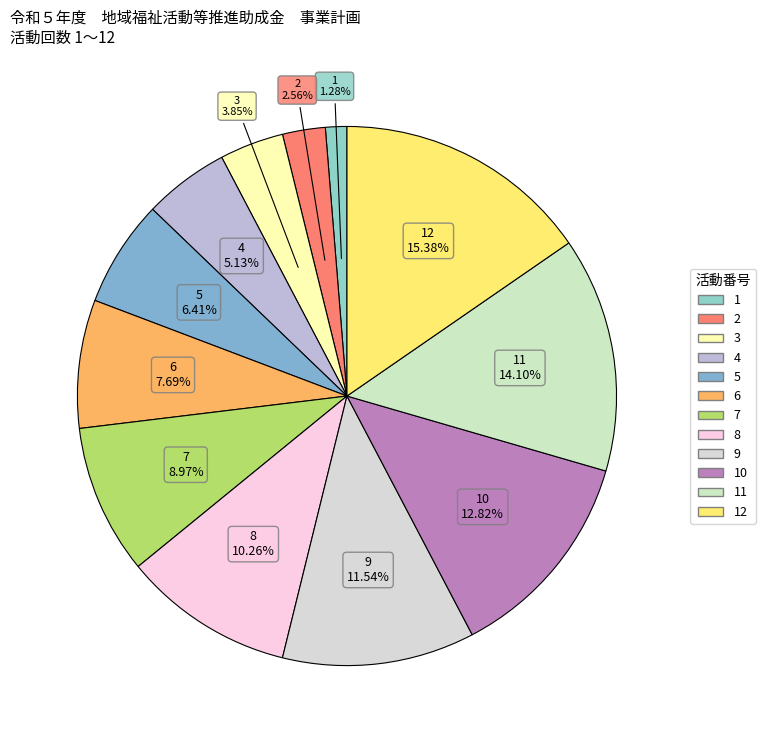

Count the number of slices in the pie.

12